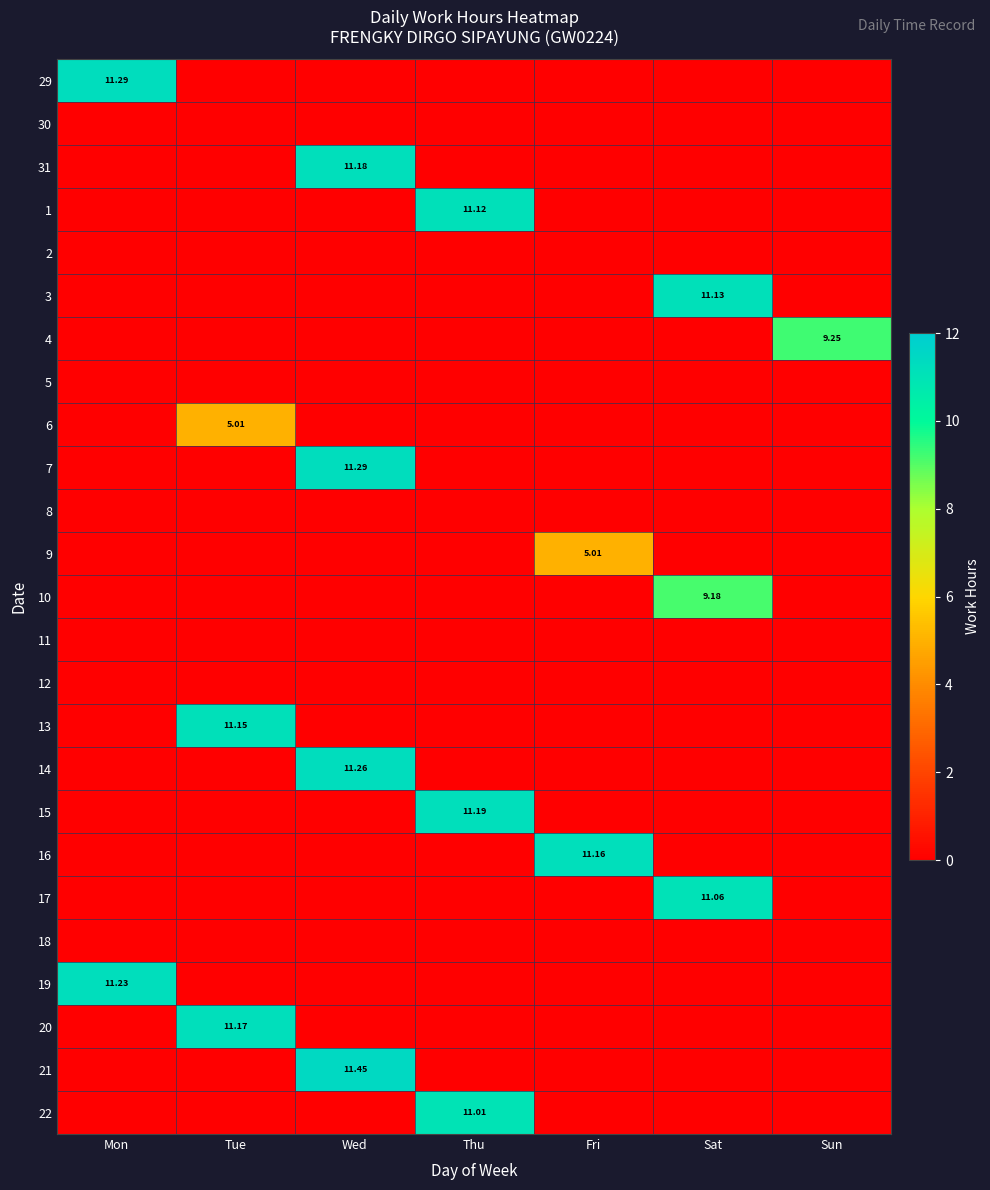

Is it true that 12 equals 0.0 at Tue?

True